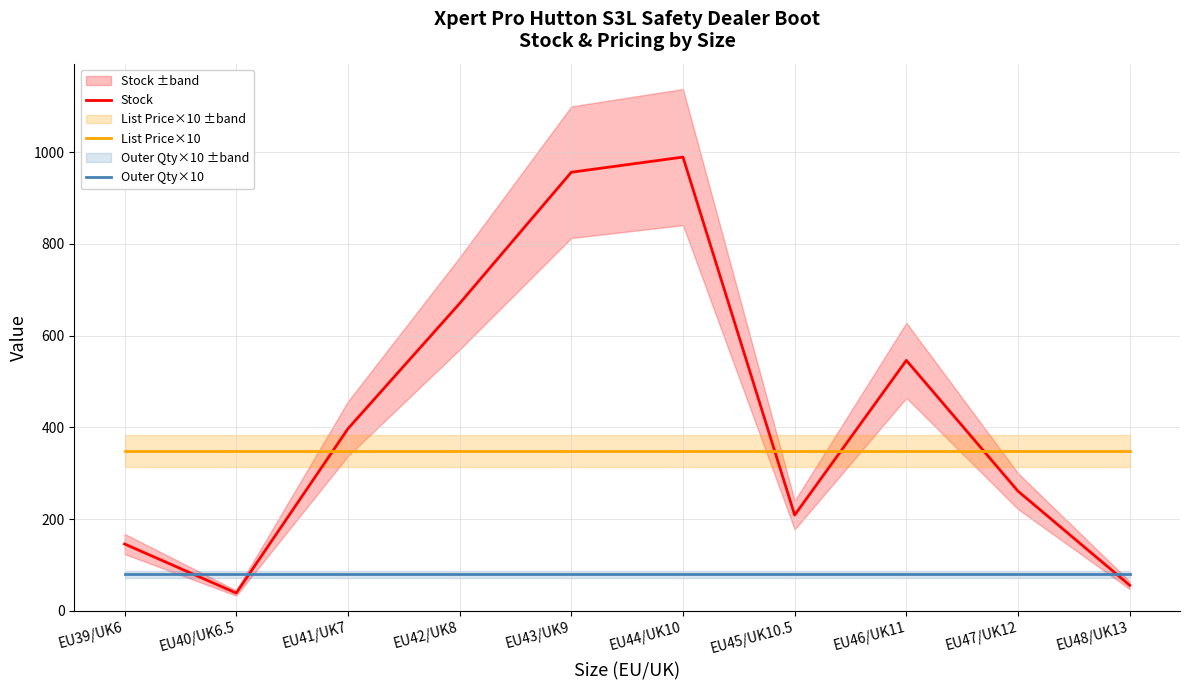

True or false: Outer Qty×10 and List Price×10 intersect in this chart.

False